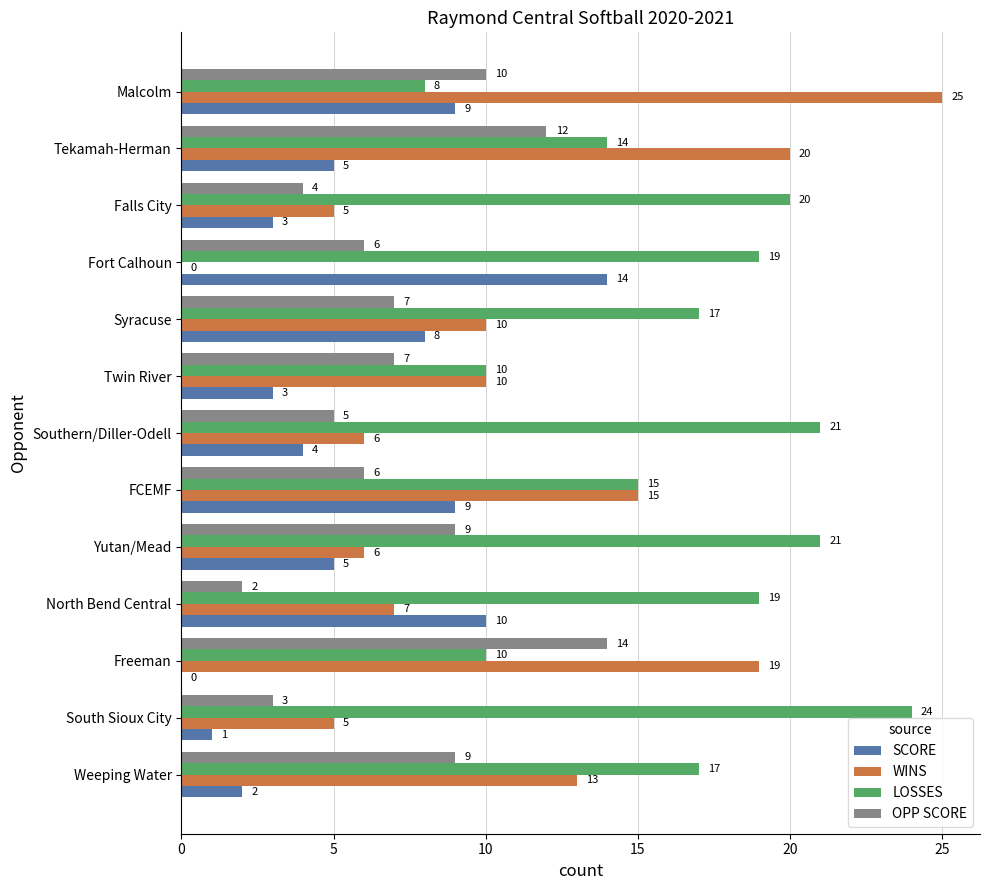

At which category is the sum across all series the highest?

Malcolm